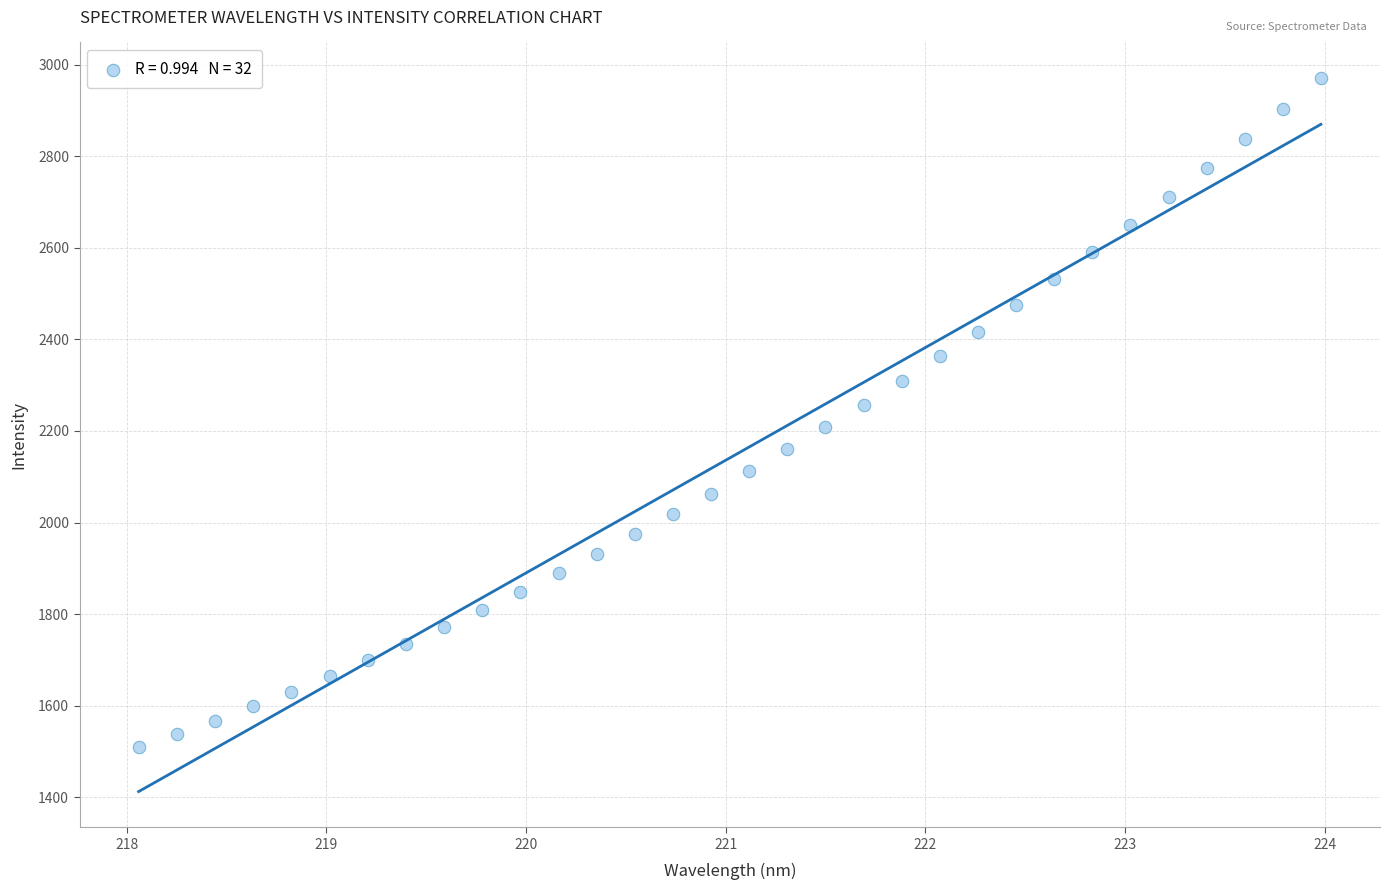

What is the range of Y values (max minus min)?

1461.5